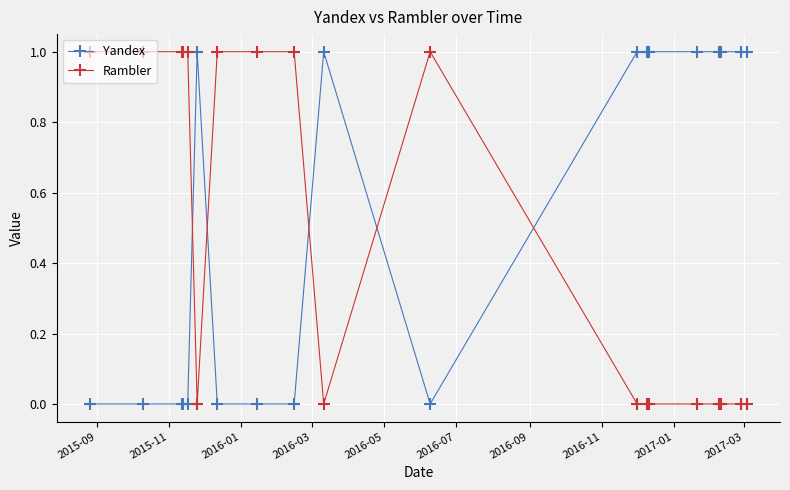

What is the value of the Yandex point at the 14th from the left?

1